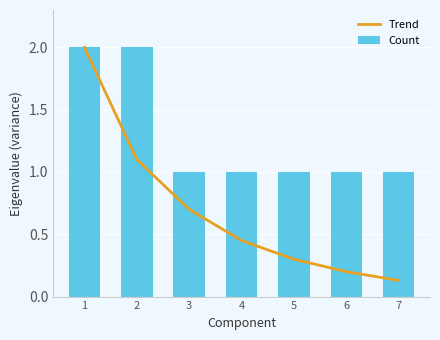

Which series has the largest total across all categories?

Count